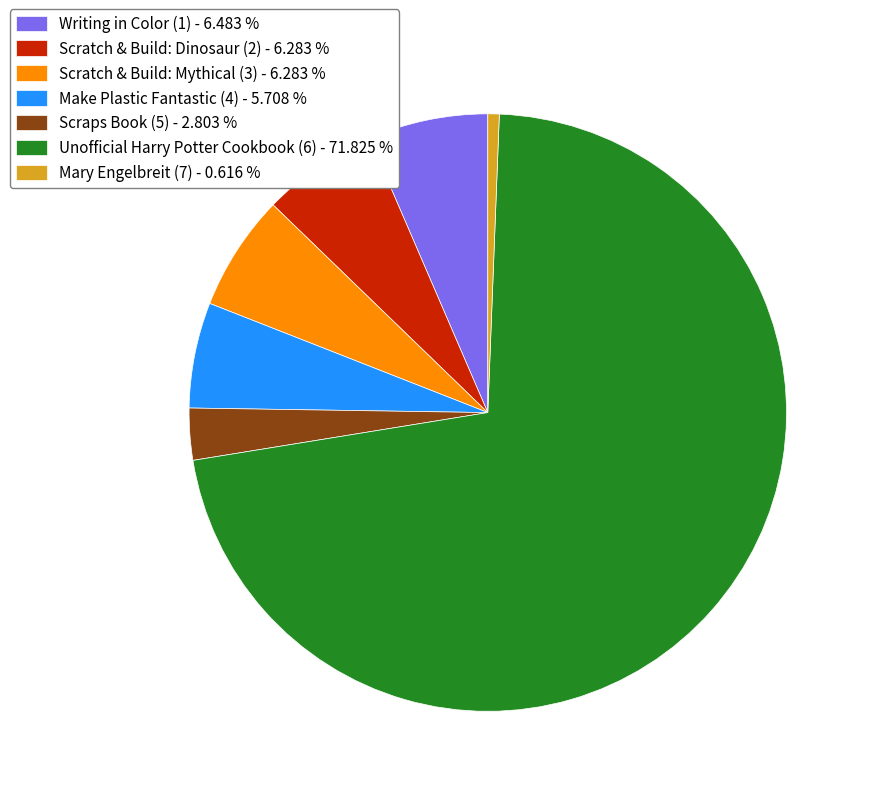

Do Scraps Book (5) - 2.803 % and Writing in Color (1) - 6.483 % together represent more than half of the pie?

No